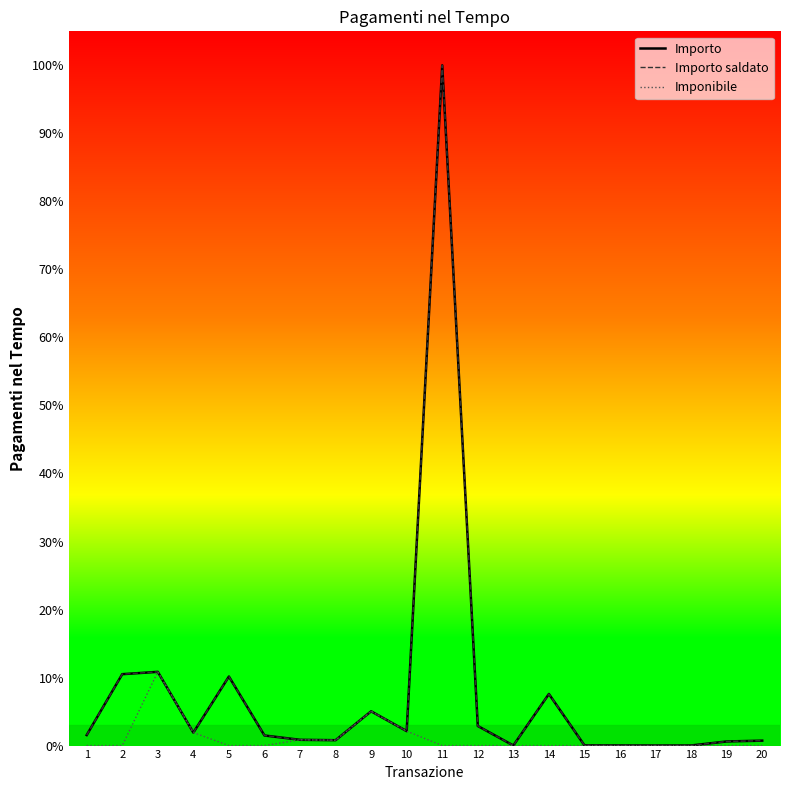

Reading right to left, list all the values displayed in this chart.

Importo: 20=0.7	19=0.6	18=0.0	17=0.0	16=0.0	15=0.0	14=7.6	13=0.0	12=2.9	11=100.0	10=2.1	9=5.0	8=0.8	7=0.8	6=1.5	5=10.2	4=1.9	3=10.8	2=10.5	1=1.5
Importo saldato: 20=0.7	19=0.6	18=0.0	17=0.0	16=0.0	15=0.0	14=7.6	13=0.0	12=2.9	11=100.0	10=2.1	9=5.0	8=0.8	7=0.8	6=1.5	5=10.2	4=1.9	3=10.8	2=10.5	1=1.5
Imponibile: 20=0.0	19=0.0	18=0.0	17=0.0	16=0.0	15=0.0	14=0.0	13=0.0	12=0.0	11=0.0	10=2.1	9=5.0	8=0.8	7=0.8	6=0.0	5=0.0	4=1.9	3=10.8	2=0.0	1=0.0